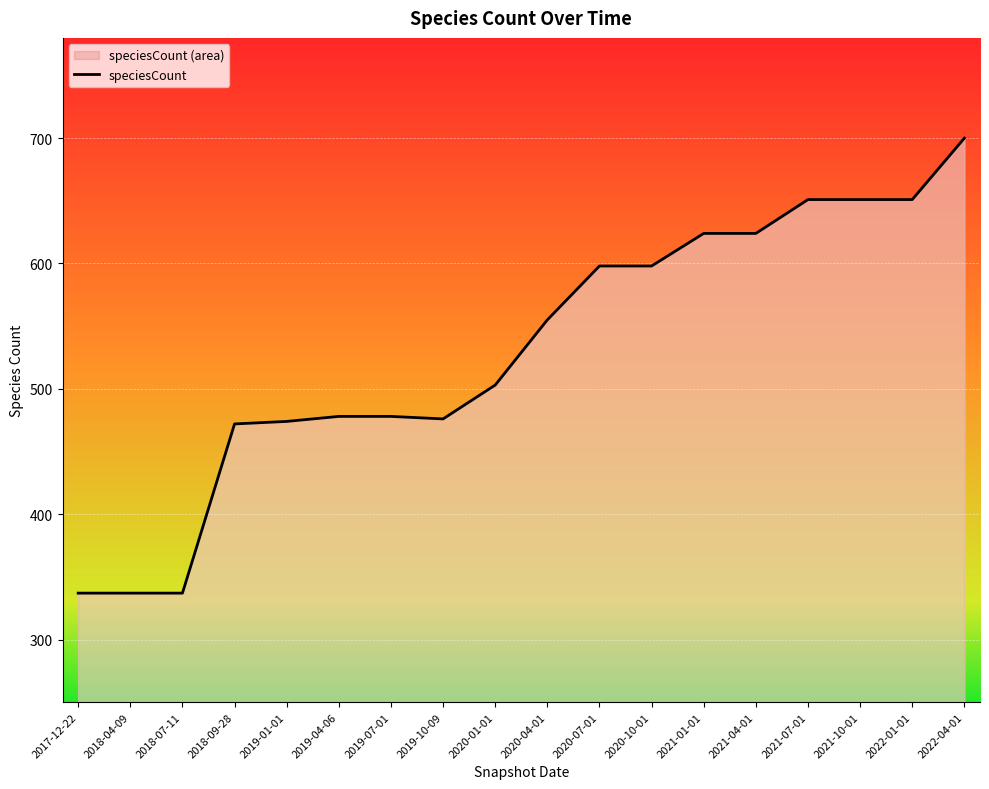

Approximately how many times larger is the value at 2018-04-09 compared to 2022-01-01?

0.5